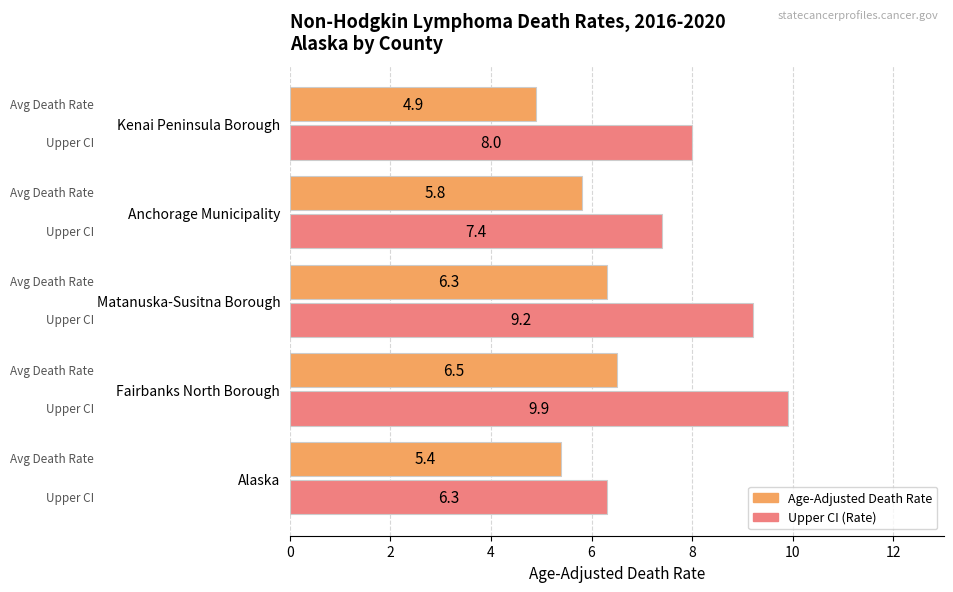

What is the difference between the second highest and minimum values in the Age-Adjusted Death Rate series?

1.4